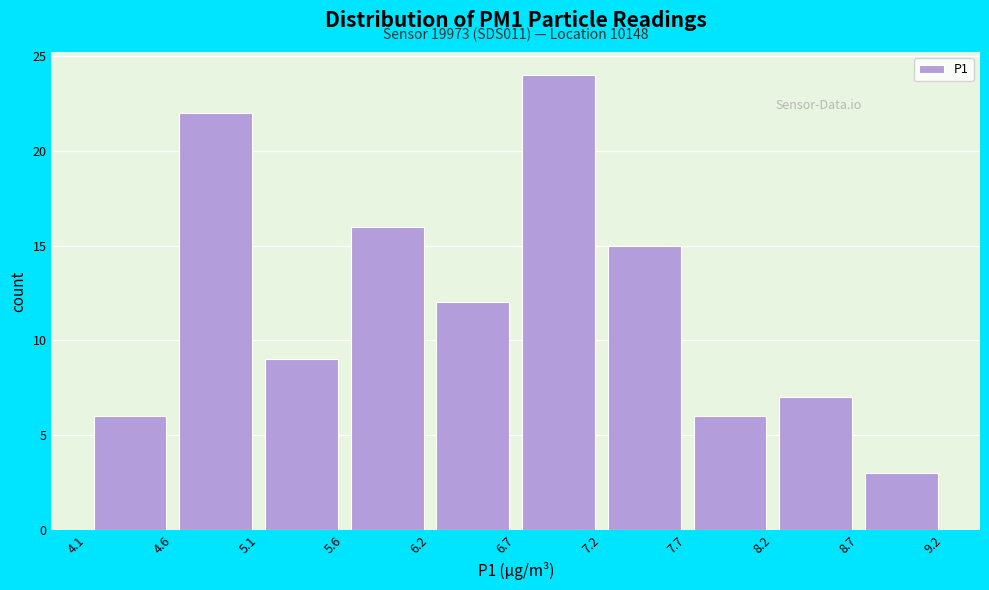

Over which range of the x-axis is the bar tallest?

6.7 to 7.2